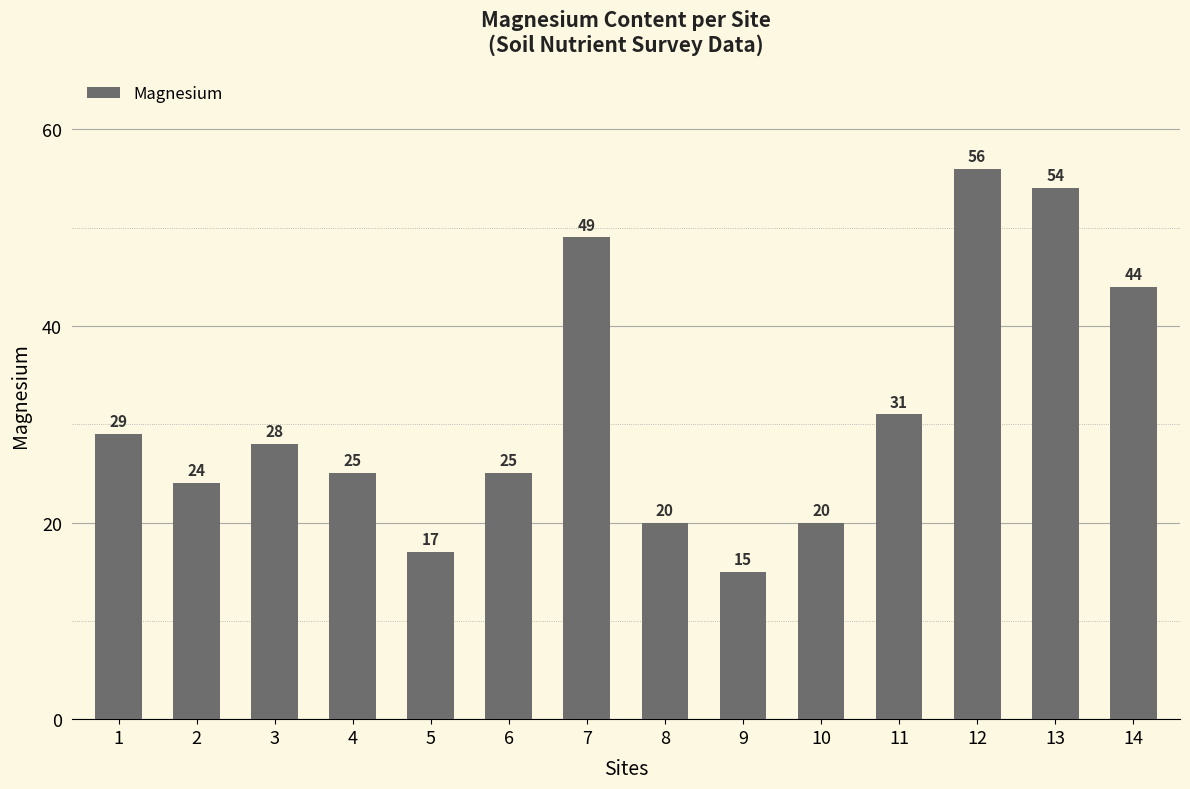

Where does the data first go above 28?

1